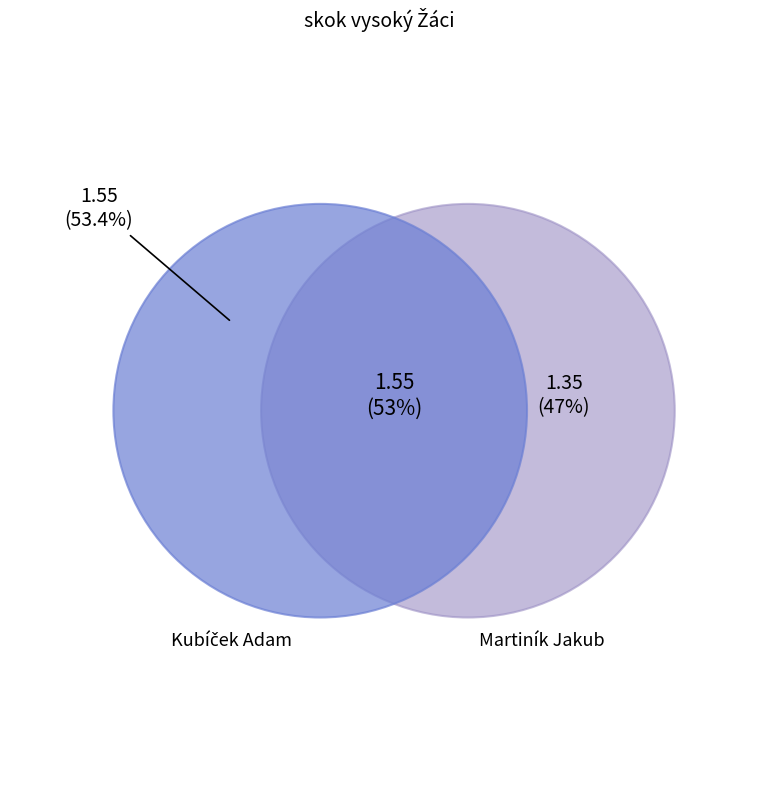

To the nearest percent, what is the difference between the largest and smallest slice percentages?

7%